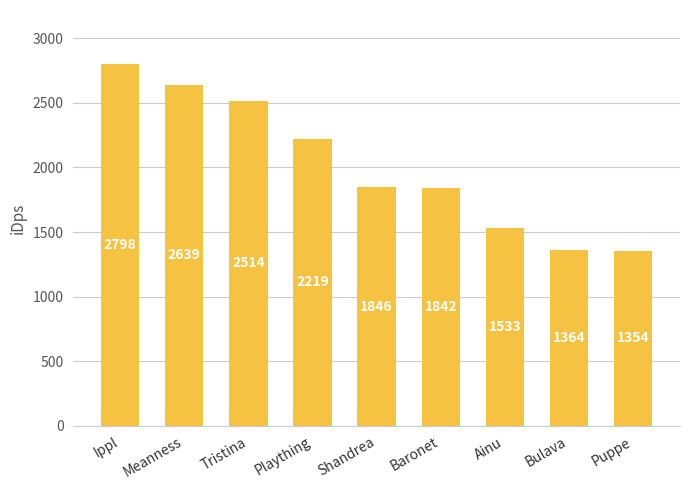

Is it true that the value at Bulava is 1363.9?

True